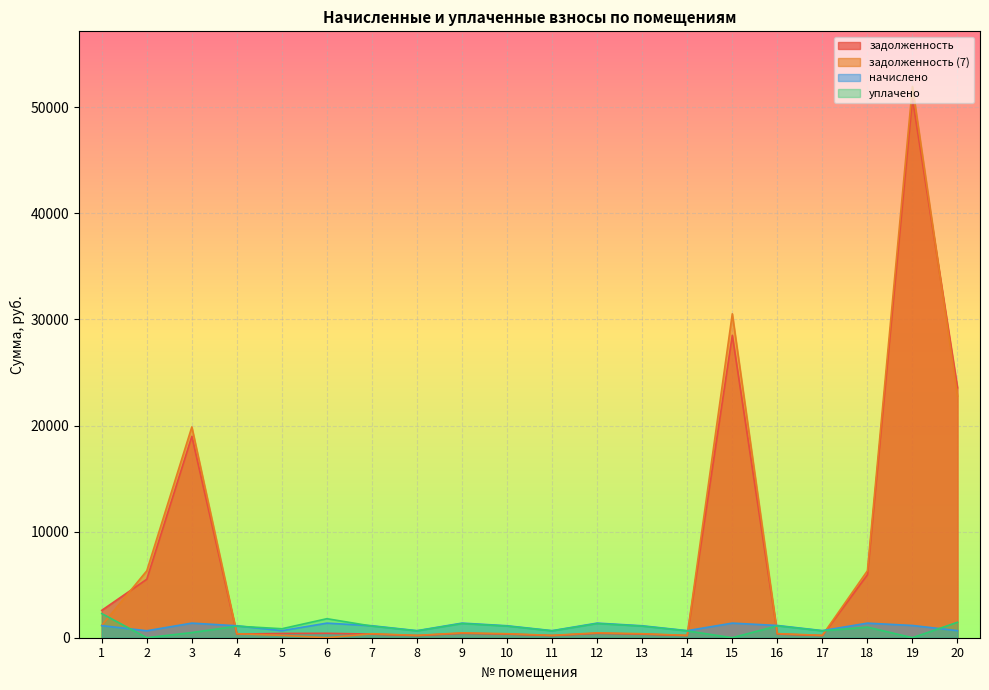

What is the approximate value of начислено at 20?

669.4